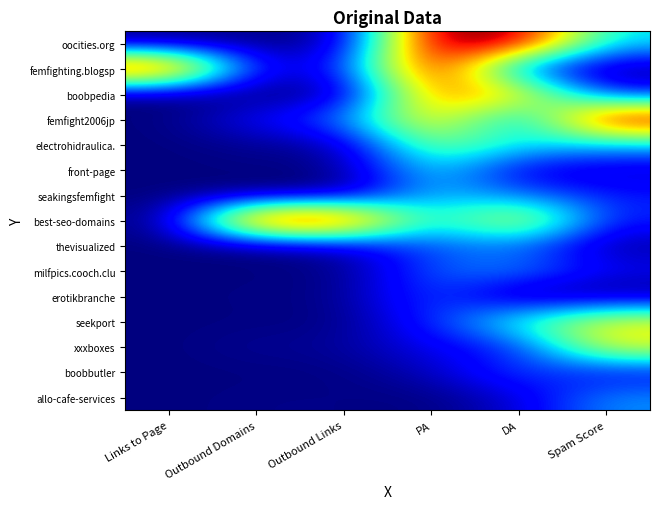

What is the total value across all series at PA?

6.0